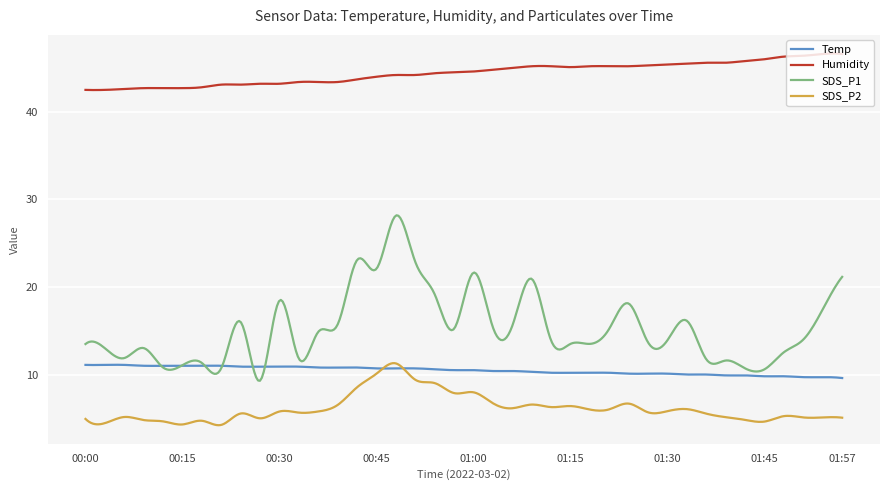

True or false: SDS_P2 has more than 2 interior local peaks.

True